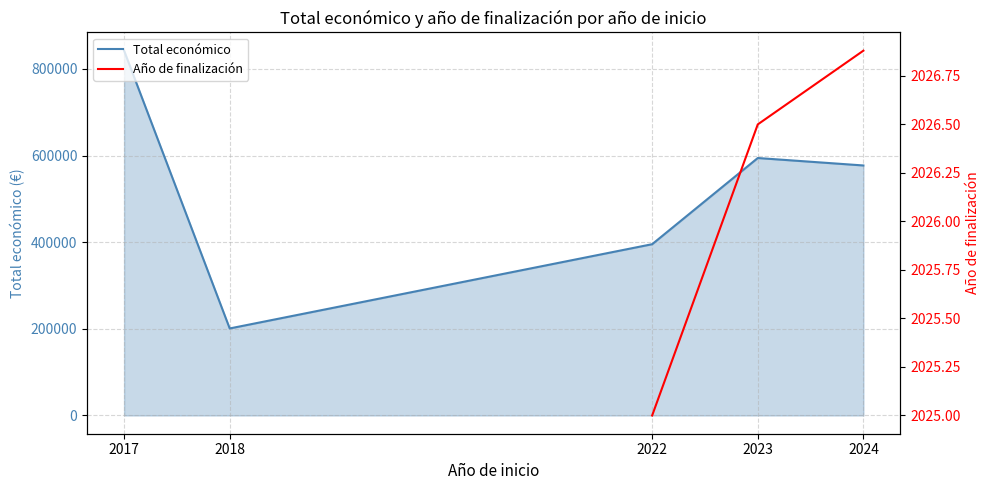

The Total económico series shows 577052.8 at 2024. True or false?

True